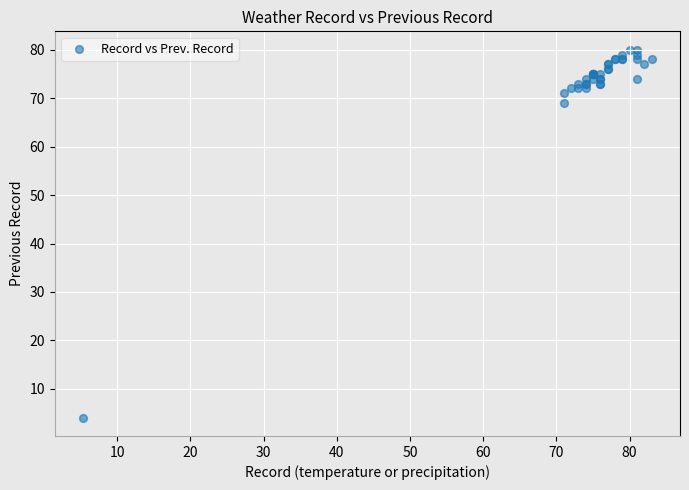

What Y value in the scatter plot is closest to 42?

69.0